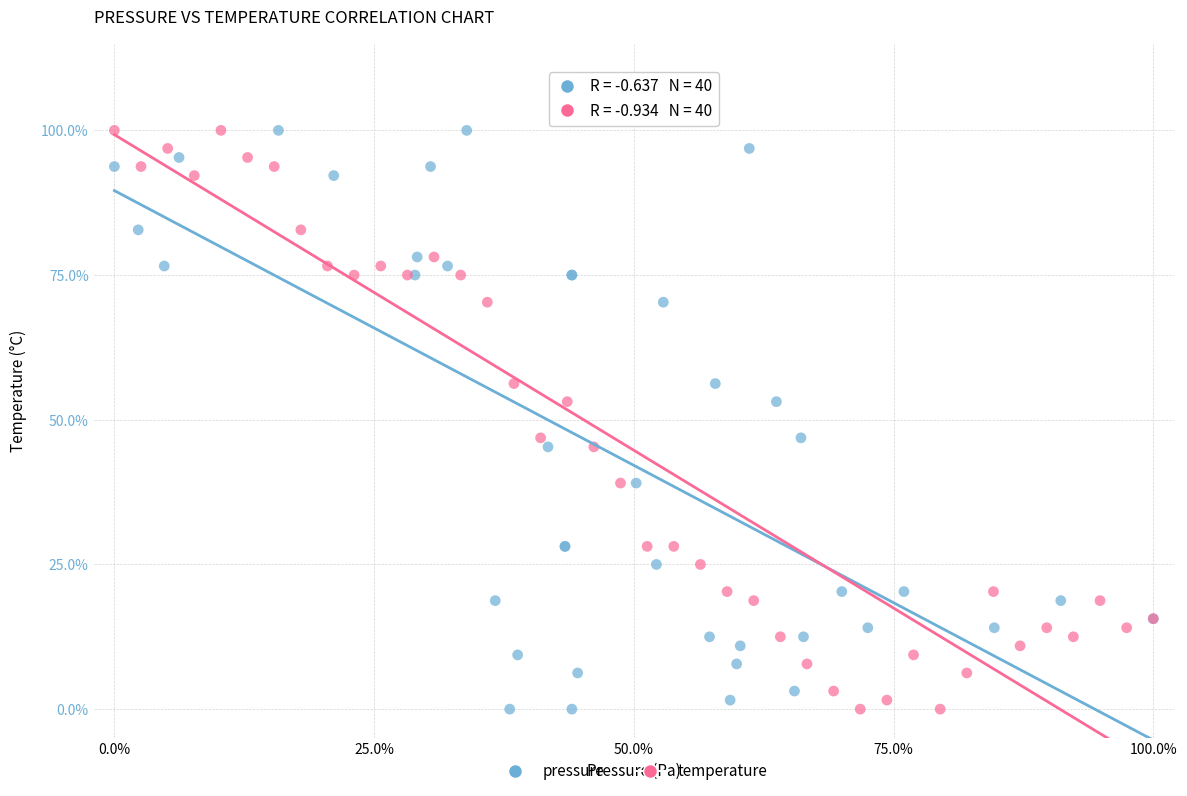

What are all the series names shown in the legend?

pressure, temperature